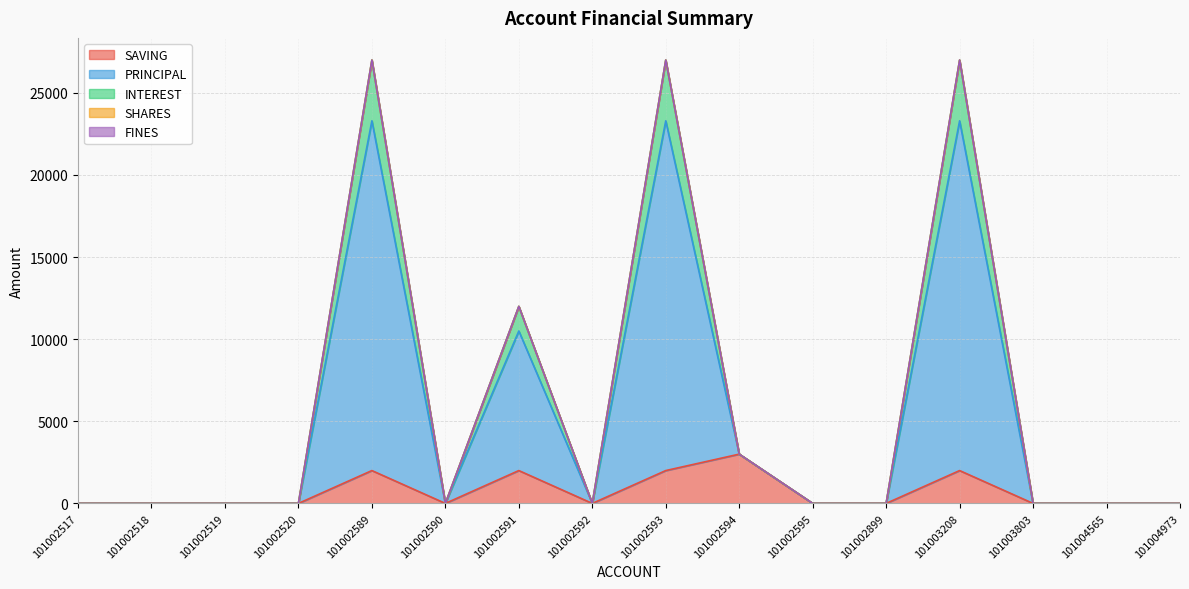

True or false: SAVING has more than 0 interior local peaks.

True